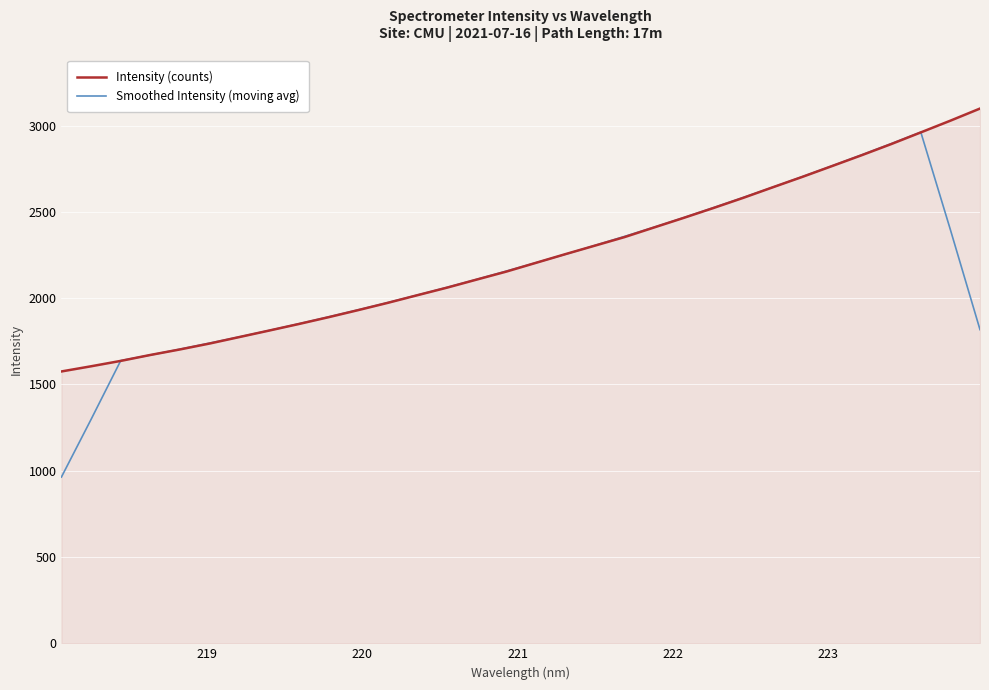

Rank the series by their maximum value, from lowest to highest.

Smoothed Intensity (moving avg), Intensity (counts)